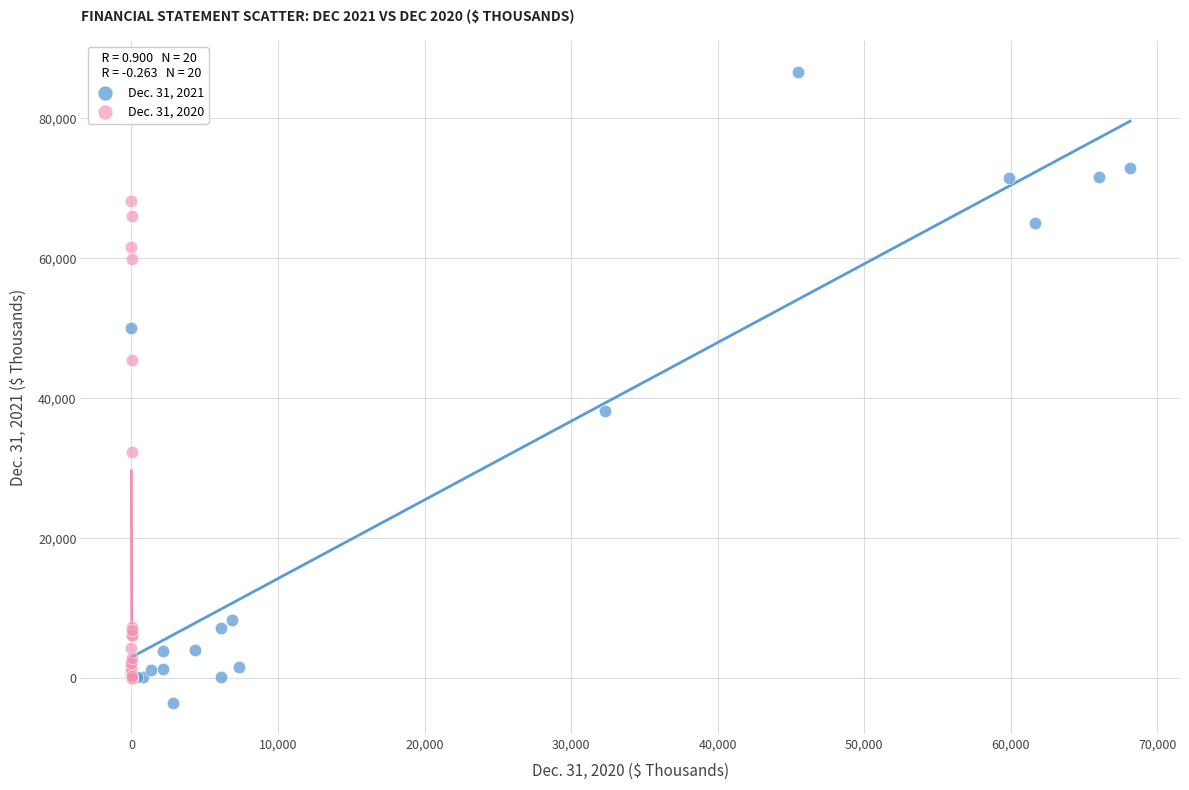

Which series reaches the maximum Y coordinate?

Dec. 31, 2021